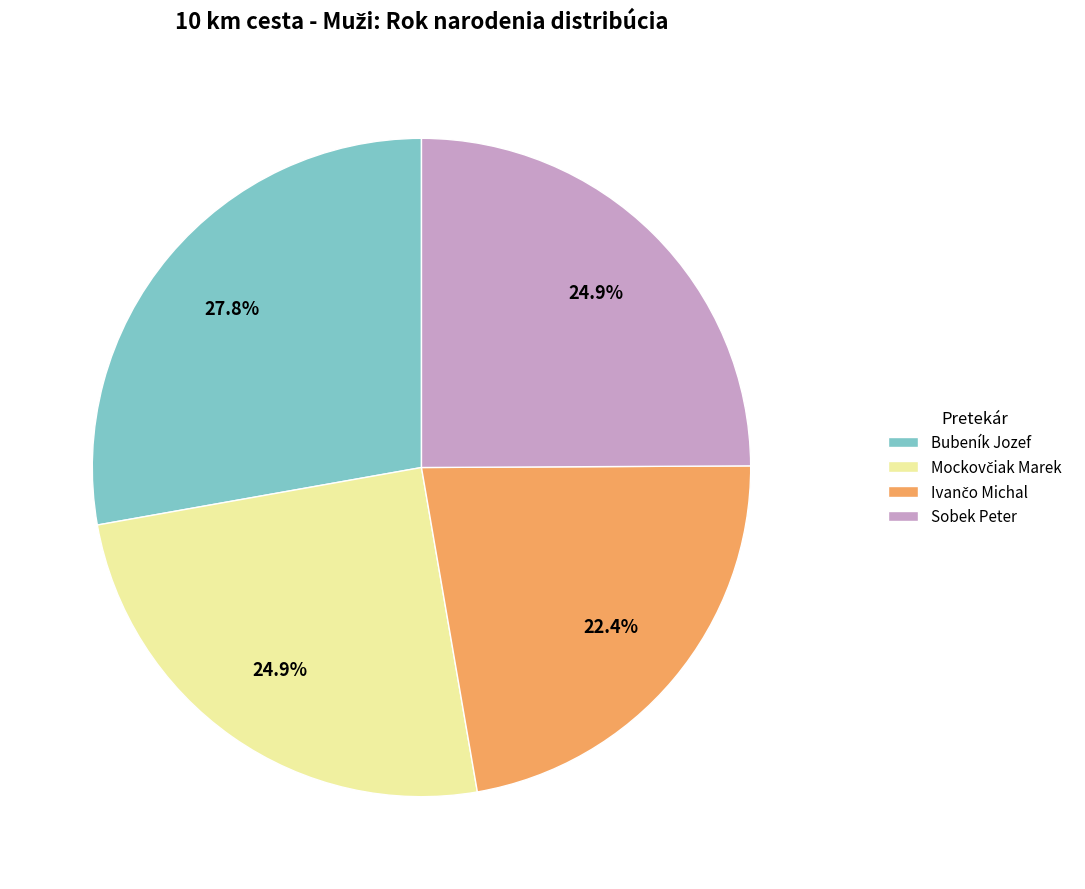

Which category has the biggest portion of the pie?

Bubeník Jozef